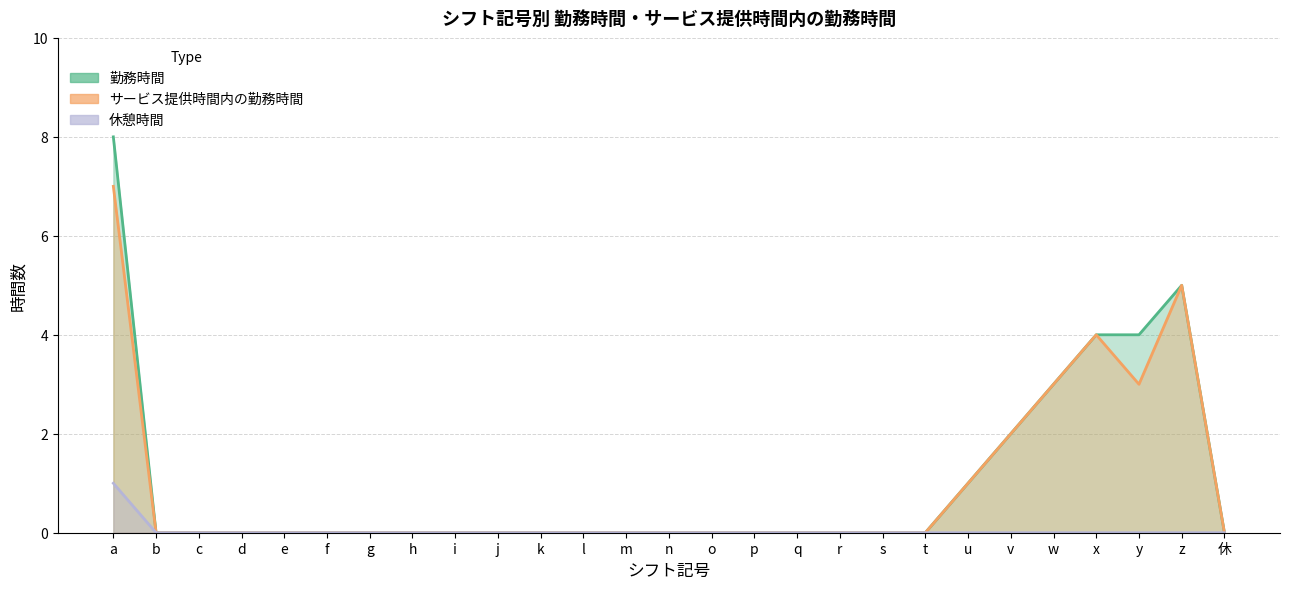

Where is 勤務時間 nearest to the value 4?

x